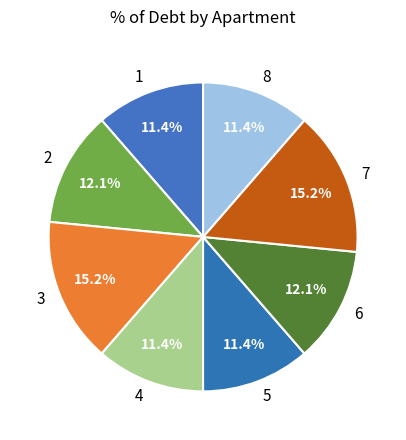

To the nearest percent, what percentage of the pie is 3?

15%